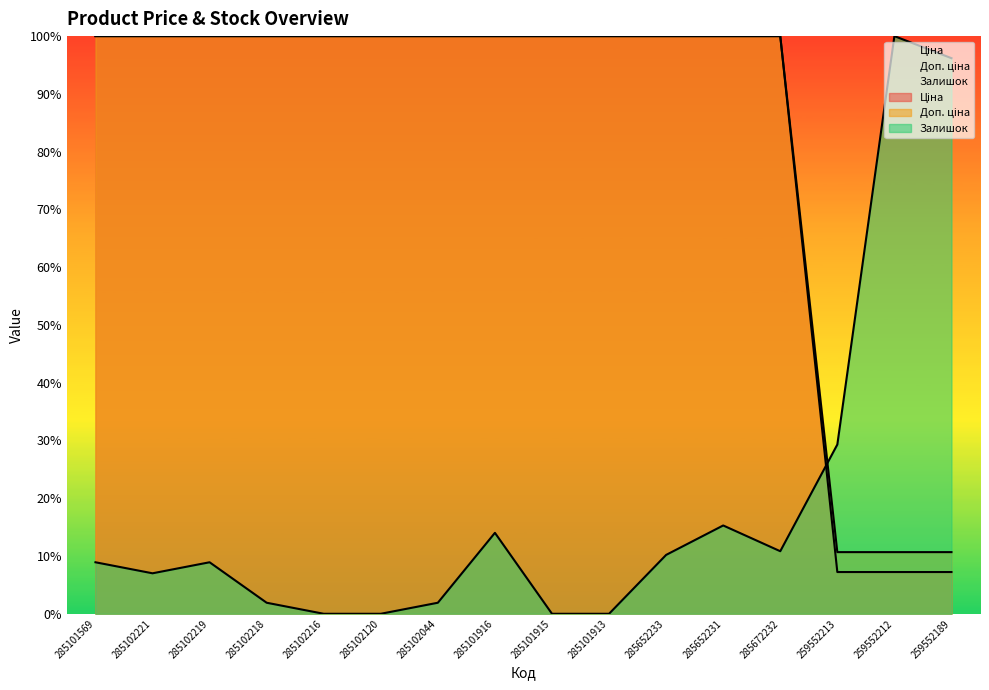

Reading right to left, transcribe all the data shown in this chart.

Ціна: 259552189=10.7	259552212=10.7	259552213=10.7	285672232=100.0	285652231=100.0	285652233=100.0	285101913=100.0	285101915=100.0	285101916=100.0	285102044=100.0	285102120=100.0	285102216=100.0	285102218=100.0	285102219=100.0	285102221=100.0	285101569=100.0
Доп. ціна: 259552189=7.2	259552212=7.2	259552213=7.2	285672232=100.0	285652231=100.0	285652233=100.0	285101913=100.0	285101915=100.0	285101916=100.0	285102044=100.0	285102120=100.0	285102216=100.0	285102218=100.0	285102219=100.0	285102221=100.0	285101569=100.0
Залишок: 259552189=96.2	259552212=100.0	259552213=29.3	285672232=10.8	285652231=15.3	285652233=10.2	285101913=0.0	285101915=0.0	285101916=14.0	285102044=1.9	285102120=0.0	285102216=0.0	285102218=1.9	285102219=8.9	285102221=7.0	285101569=8.9